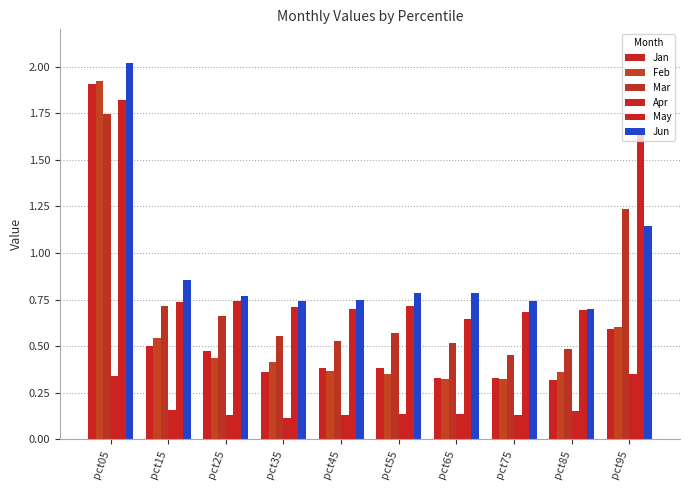

Reading right to left, extract all data points from this chart.

Jan: 0.6	0.3	0.3	0.3	0.4	0.4	0.4	0.5	0.5	1.9
Feb: 0.6	0.4	0.3	0.3	0.3	0.4	0.4	0.4	0.5	1.9
Mar: 1.2	0.5	0.5	0.5	0.6	0.5	0.6	0.7	0.7	1.7
Apr: 0.4	0.2	0.1	0.1	0.1	0.1	0.1	0.1	0.2	0.3
May: 1.7	0.7	0.7	0.6	0.7	0.7	0.7	0.7	0.7	1.8
Jun: 1.1	0.7	0.7	0.8	0.8	0.7	0.7	0.8	0.9	2.0